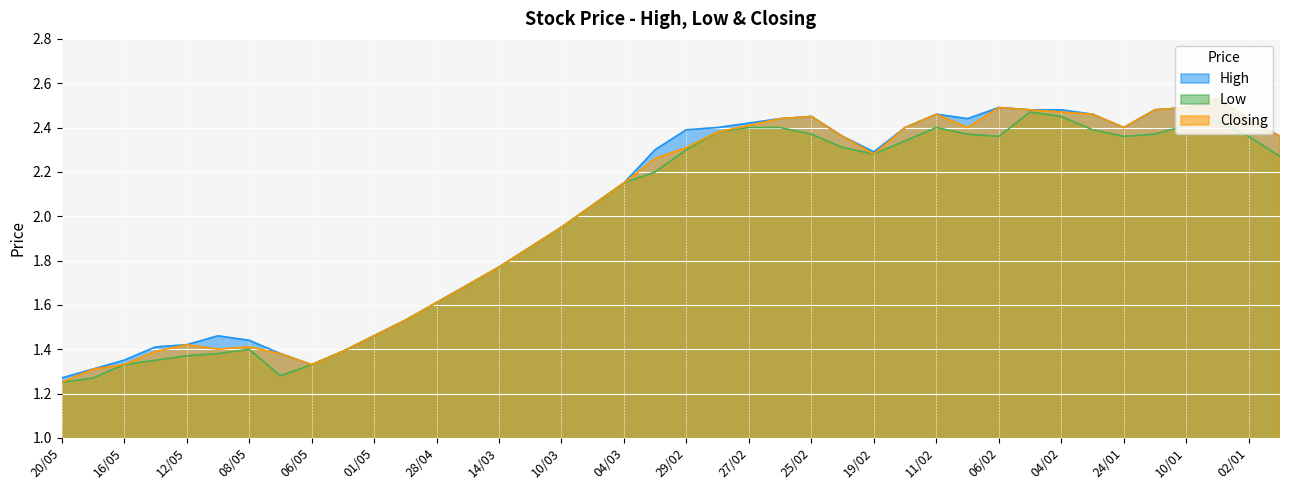

What is the spread (max minus min) of values at 08/02?

0.1